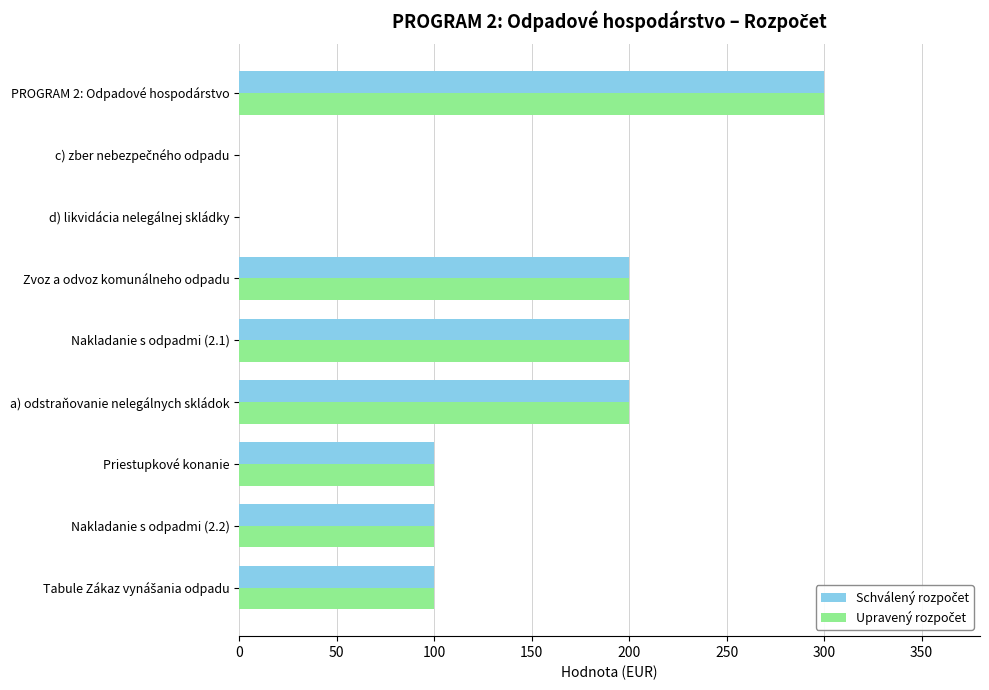

Which label corresponds to the largest value in the chart?

PROGRAM 2: Odpadové hospodárstvo